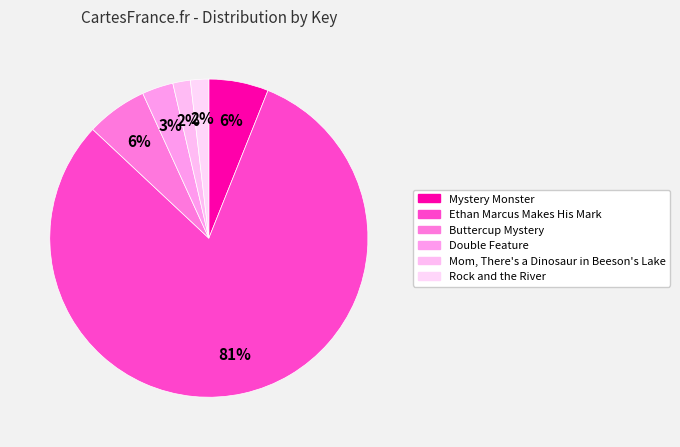

Count the number of slices in the pie.

6